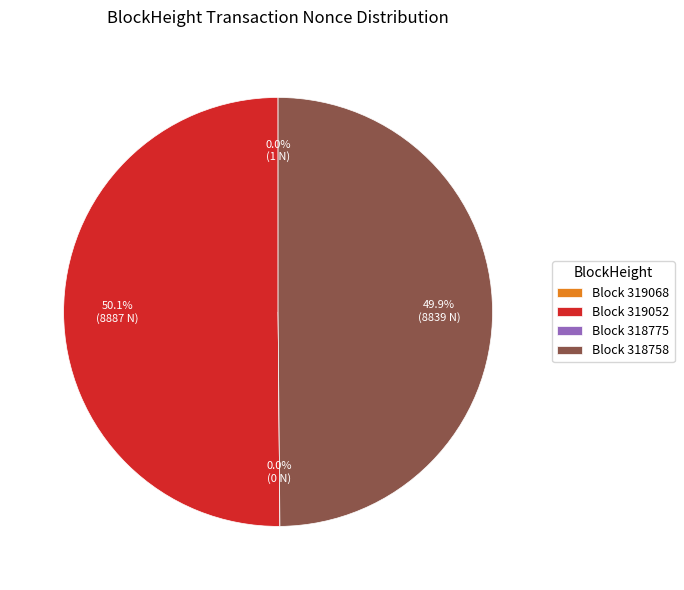

Does 319052 account for over 50% of the chart?

Yes